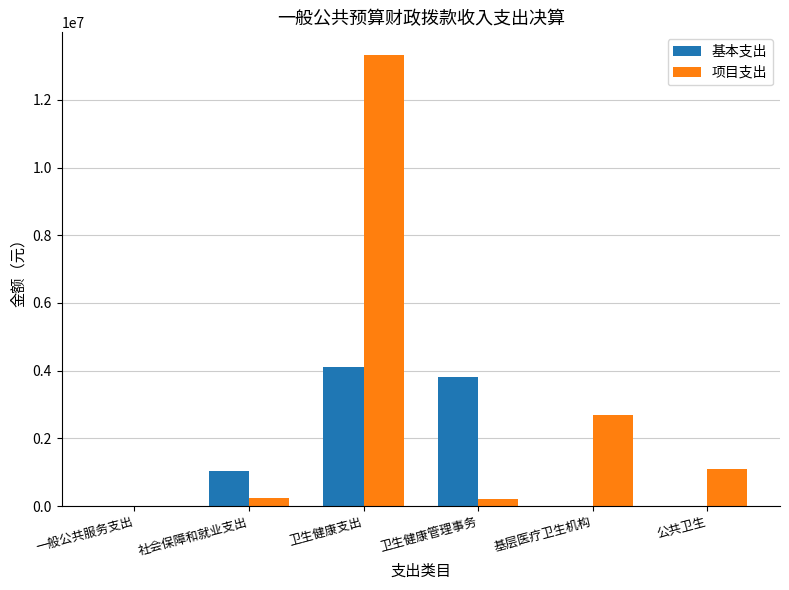

What is the sum of the 基本支出 values at 公共卫生 and 社会保障和就业支出?

1025440.9